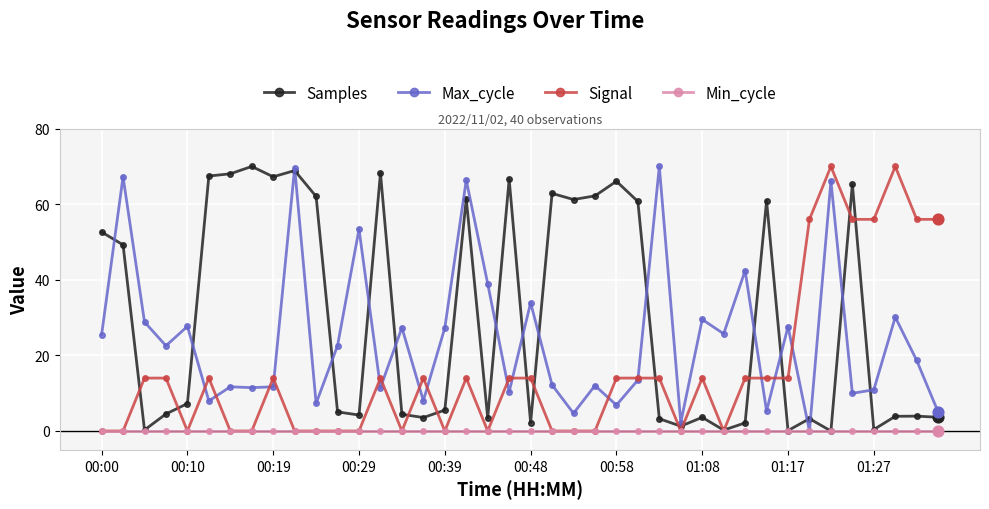

Which series has the largest total across all categories?

Samples